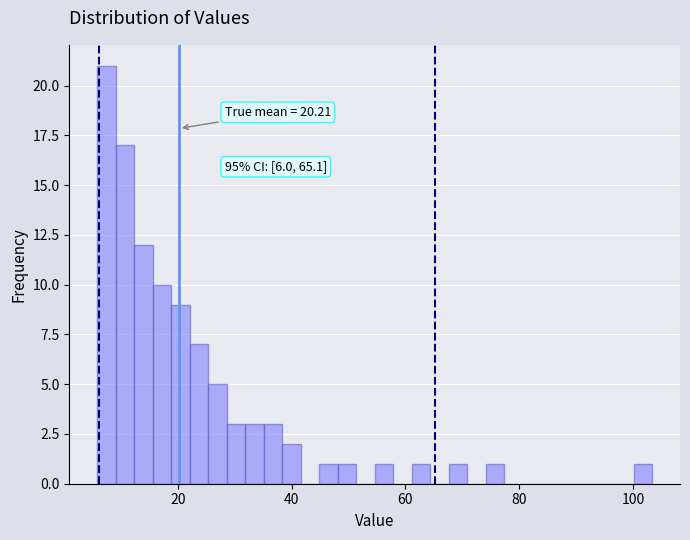

Read against the x-axis, roughly where is the centre of the tallest bar?

8